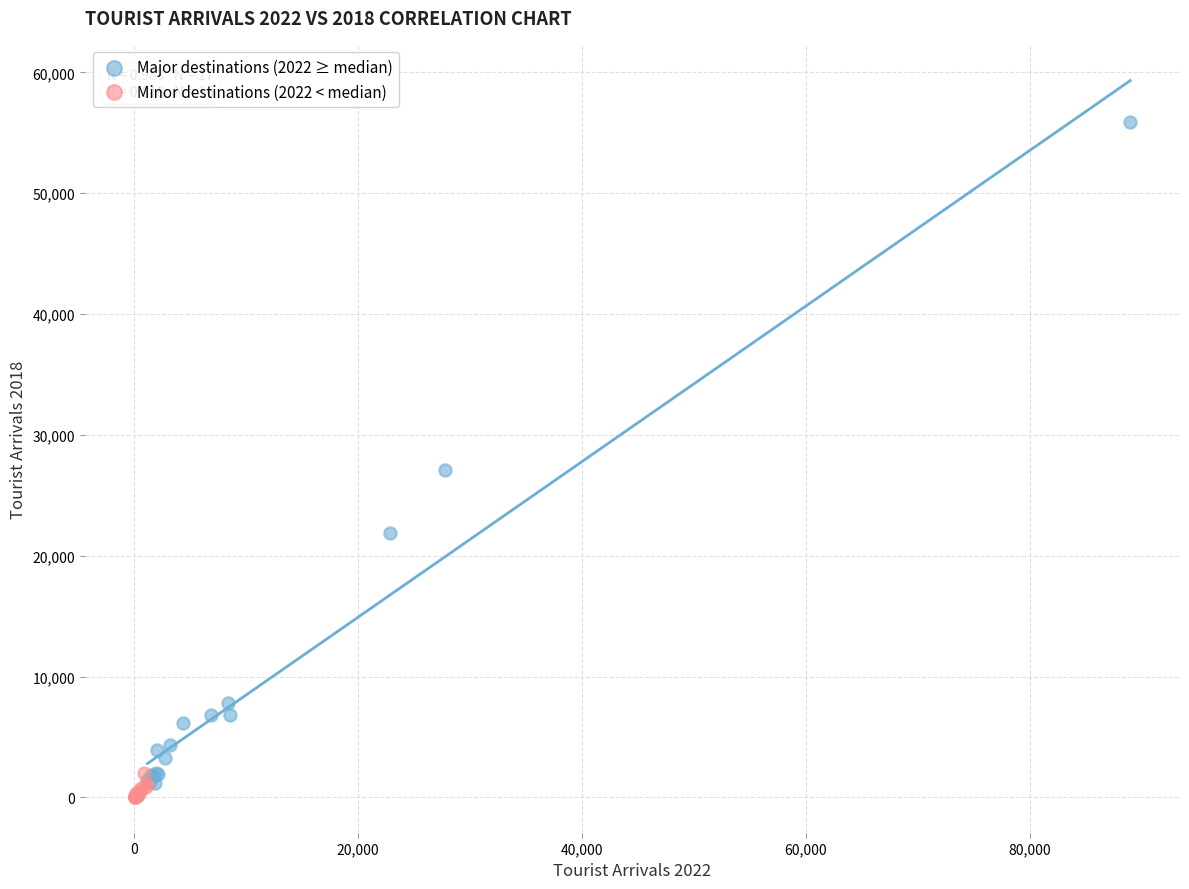

What are all the series names shown in the legend?

Major destinations (2022 ≥ median), Minor destinations (2022 < median)